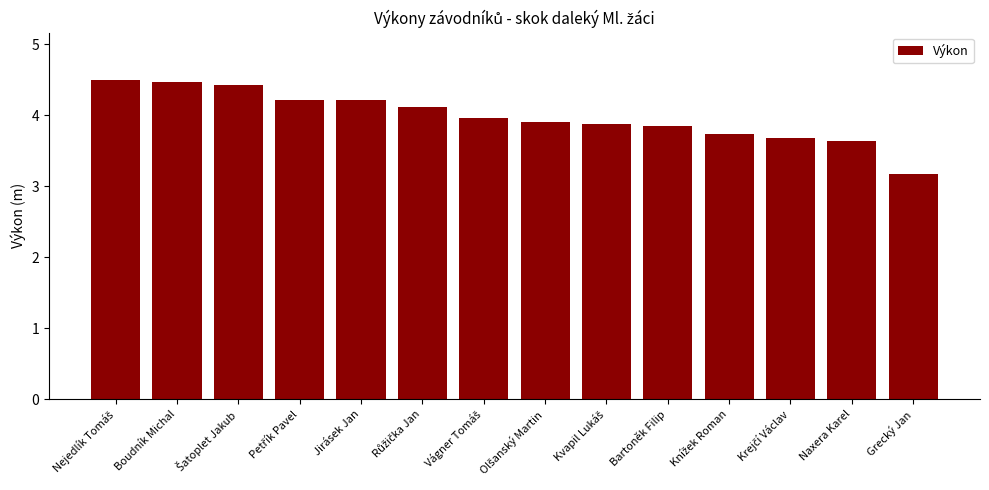

What is the value of the 1st bar from the left?

4.5